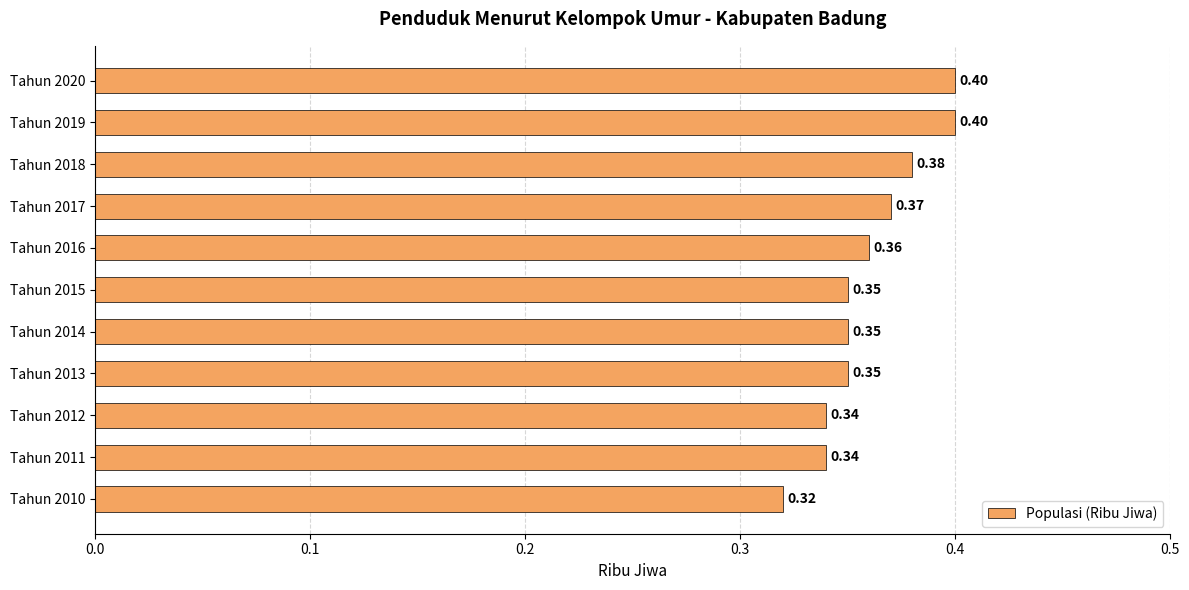

What is the average value?

0.4